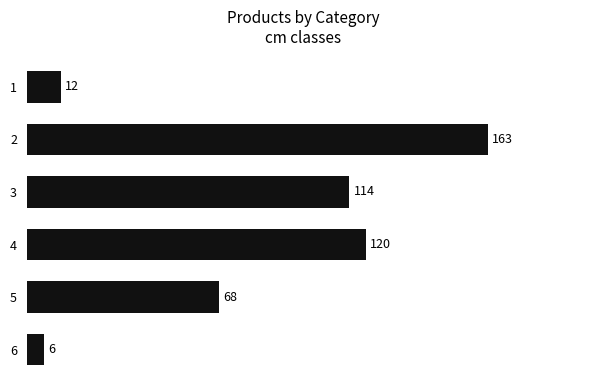

What is the change in value from 4 to 6?

-114